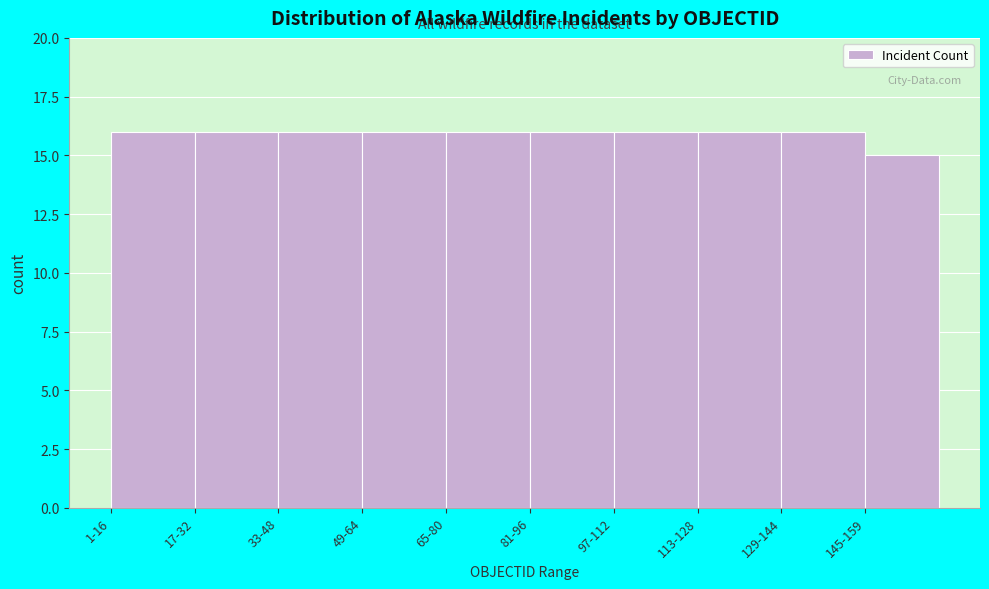

Reading left to right, list all the values displayed in this chart.

16	16	16	16	16	16	16	16	16	15